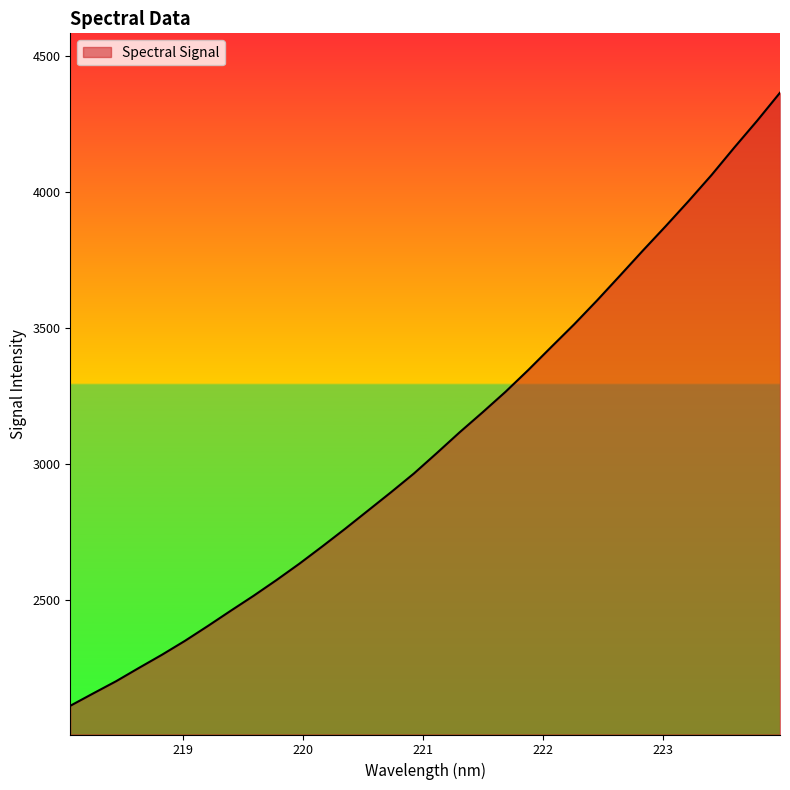

True or false: the data has more than 1 interior local peaks.

False